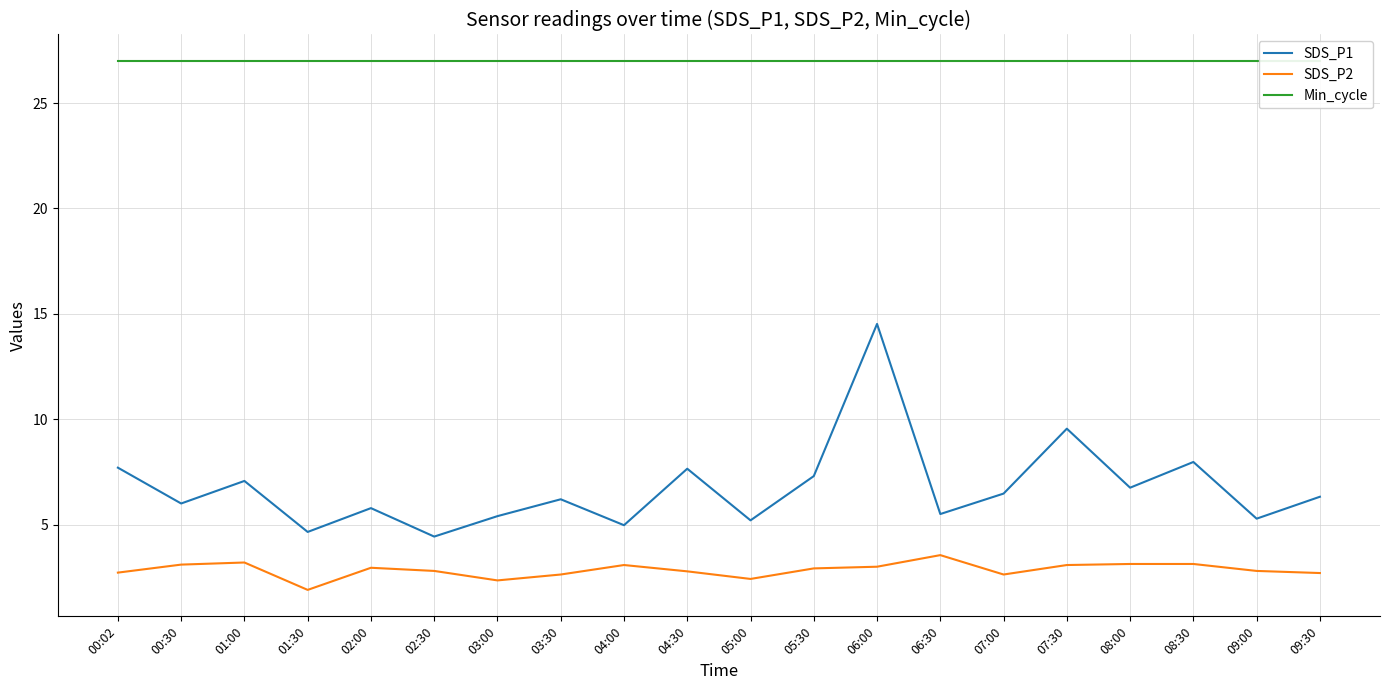

List the series in order of their overall mean, lowest first.

SDS_P2, SDS_P1, Min_cycle